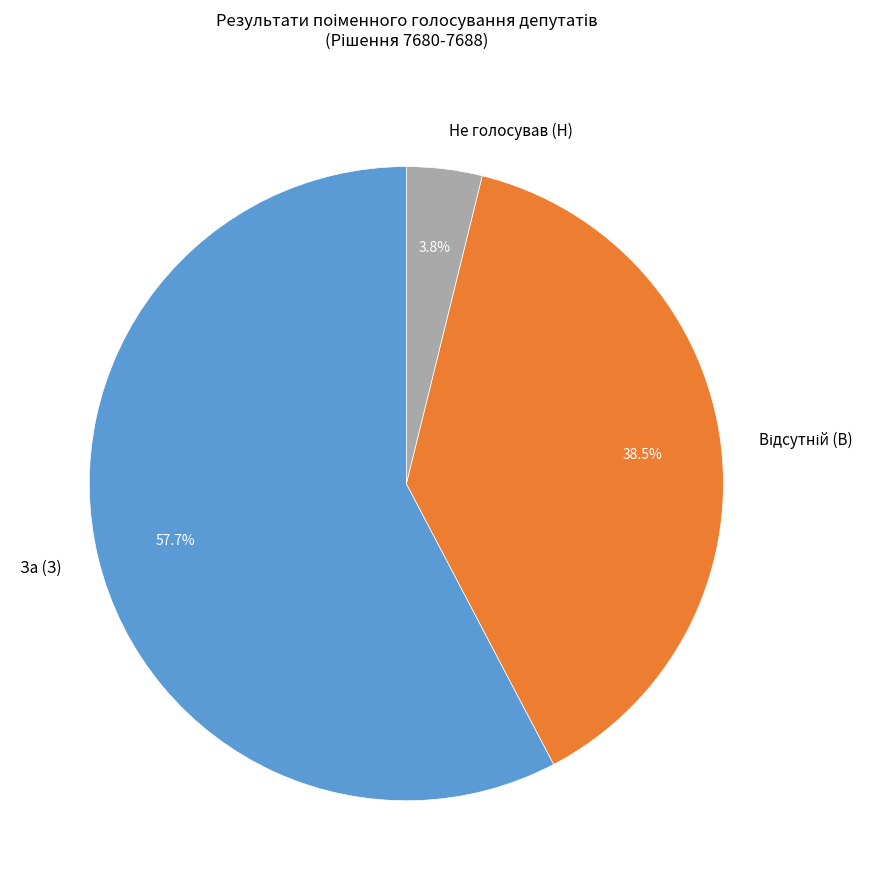

Which has a higher value, Не голосував (Н) or За (З)?

За (З)